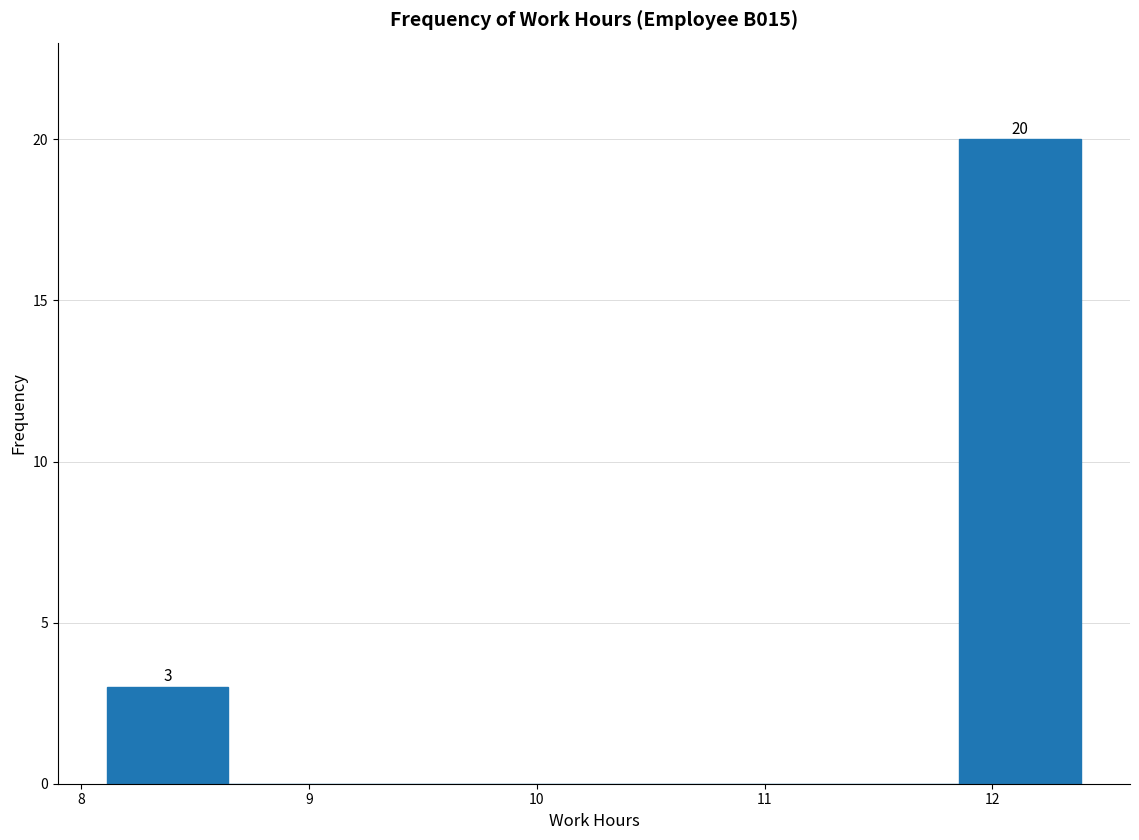

Which range on the x-axis has the tallest bar?

11.9 to 12.4